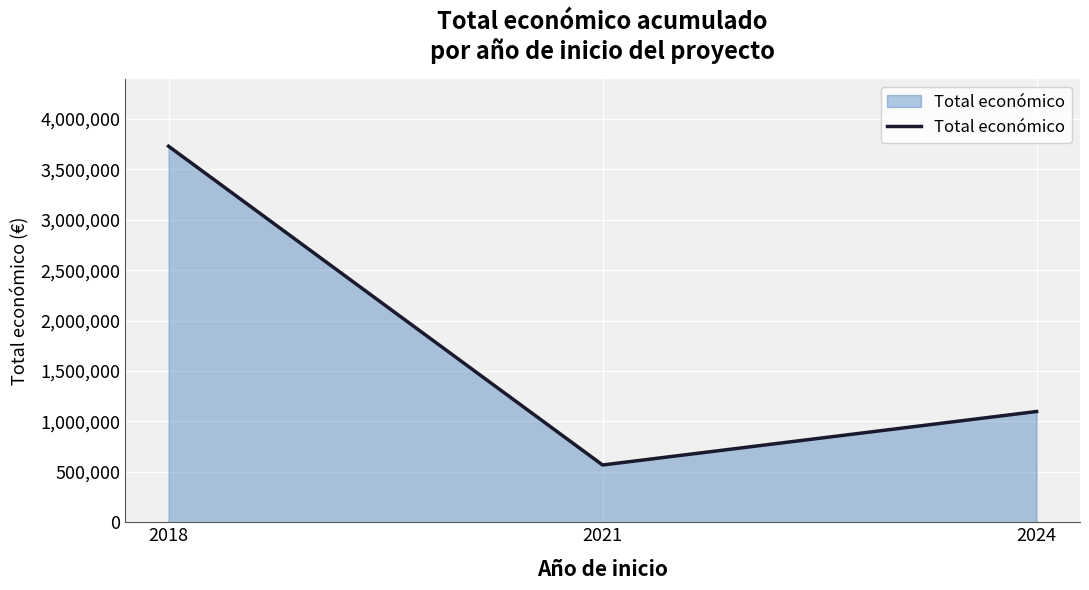

Reading left to right, what are all the values shown in this chart?

3728998	567924	1098193